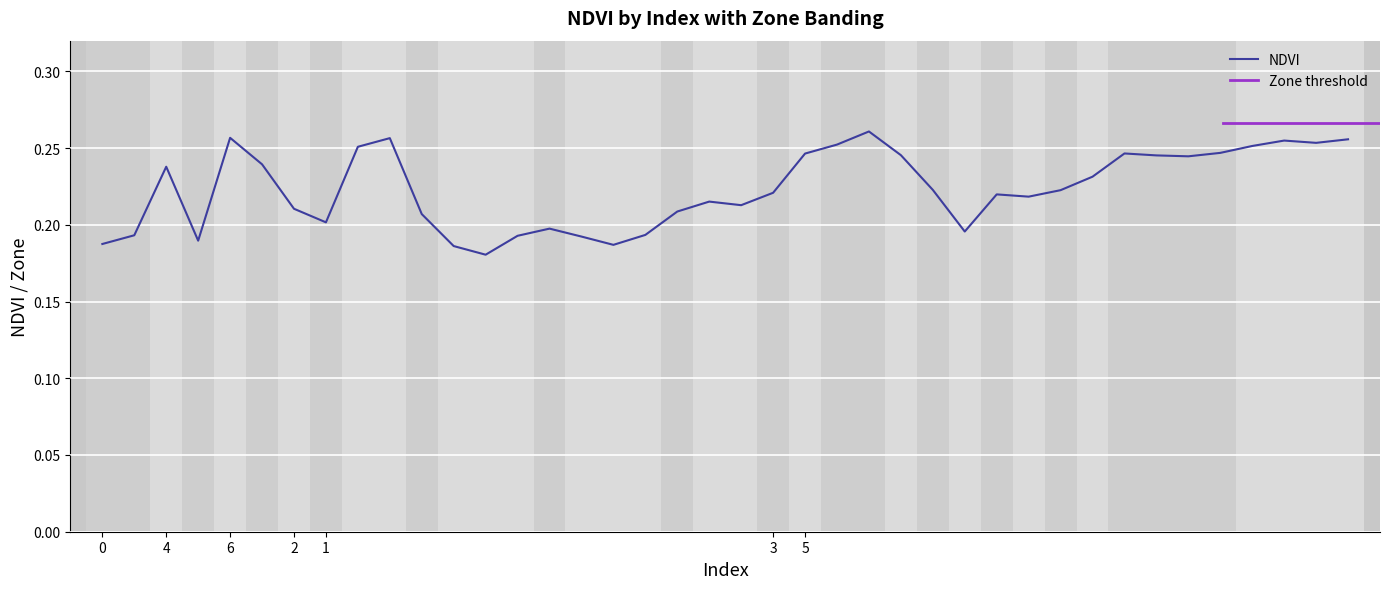

True or false: NDVI has a value of 0.4 at 6.

False